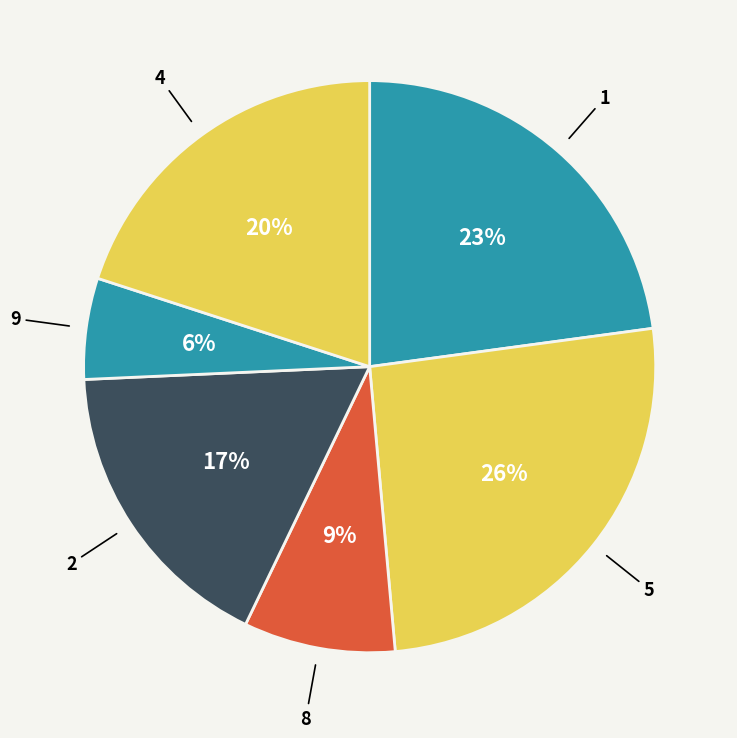

Count the number of slices in the pie.

6